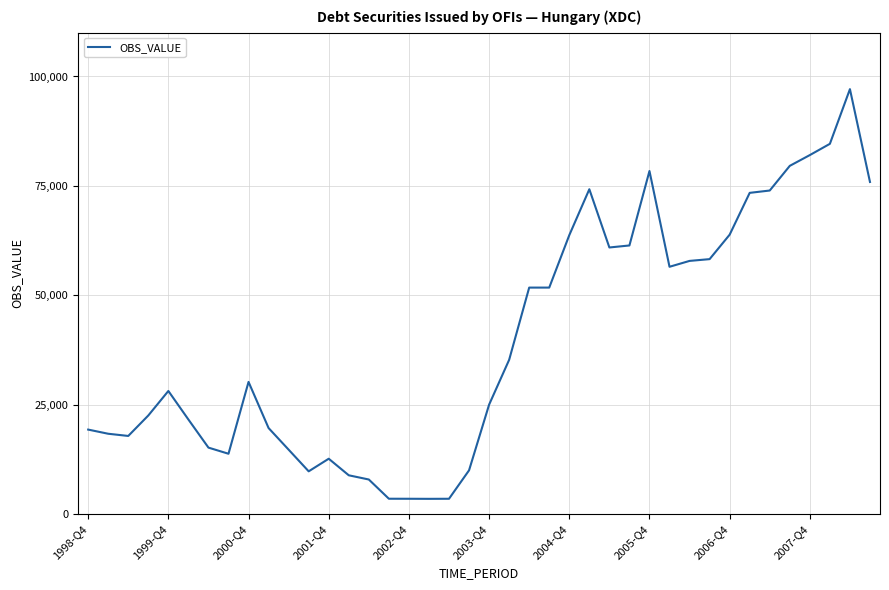

What is the maximum value shown in the chart?

97109